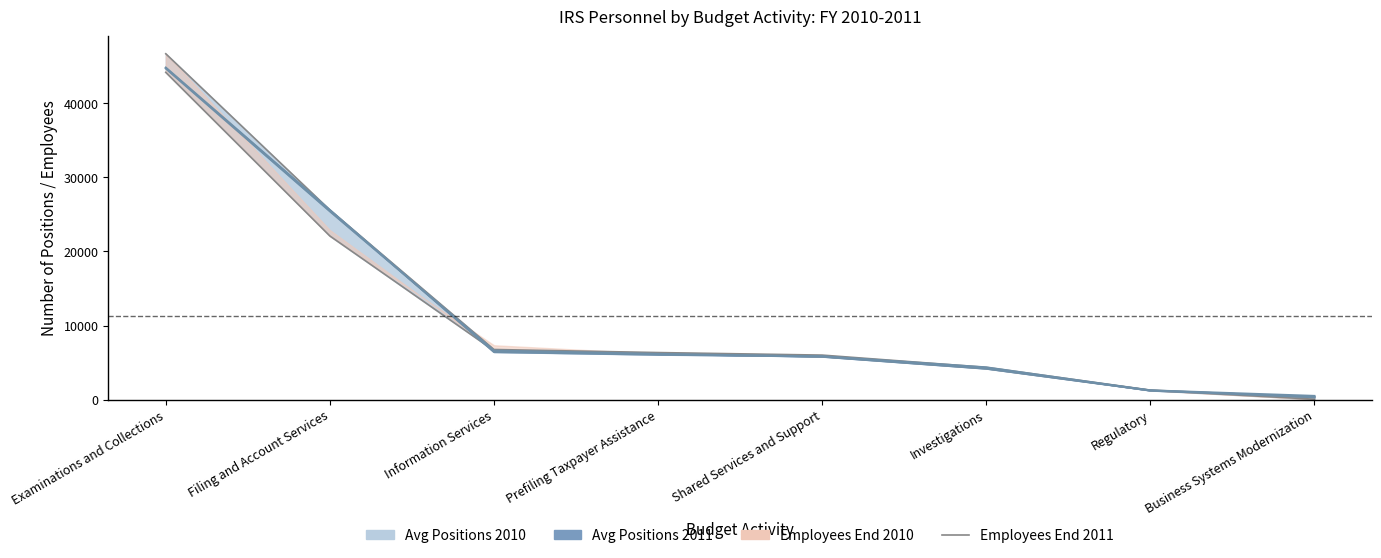

Is it true that the value at Prefiling Taxpayer Assistance is 11301?

False